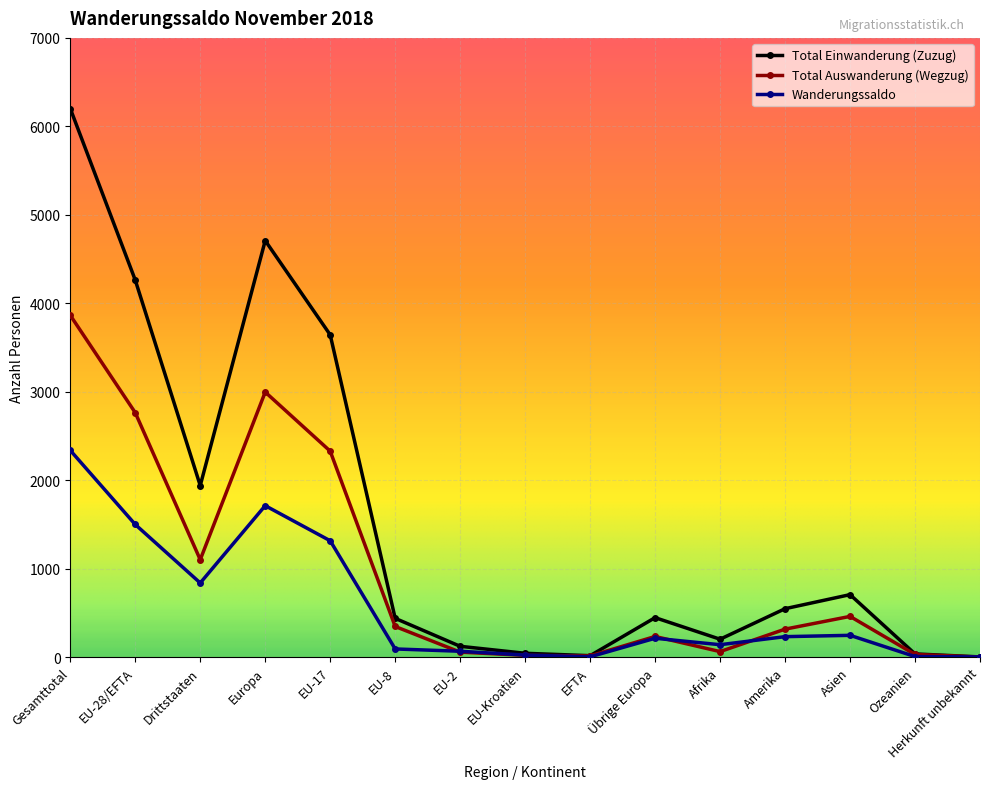

Is it true that Total Auswanderung (Wegzug) equals 1957 at Drittstaaten?

False